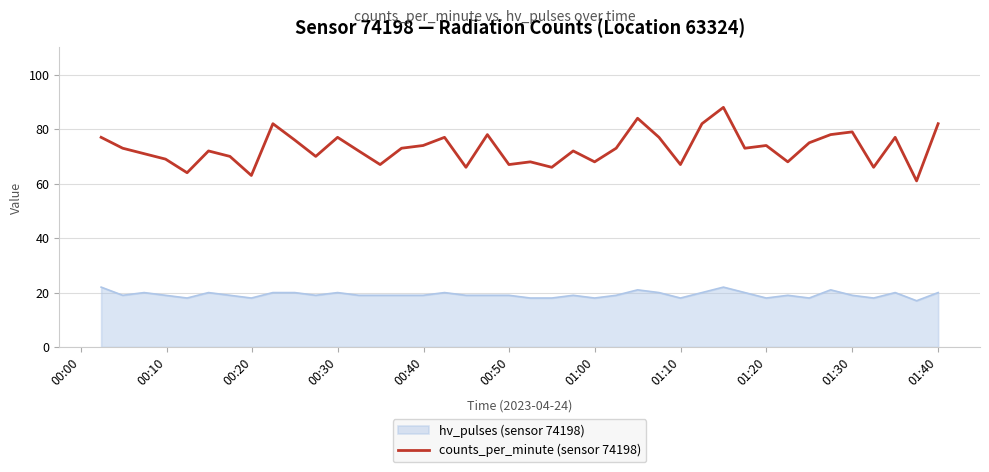

Which series has the largest range (max minus min)?

counts_per_minute (sensor 74198)